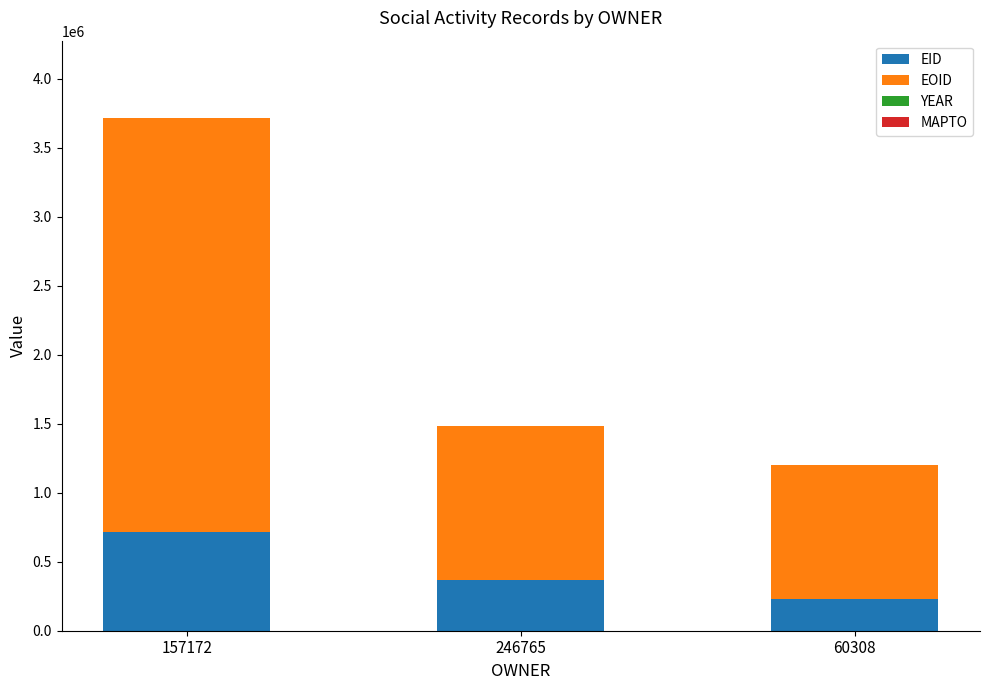

At which category is the sum across all series the highest?

157172